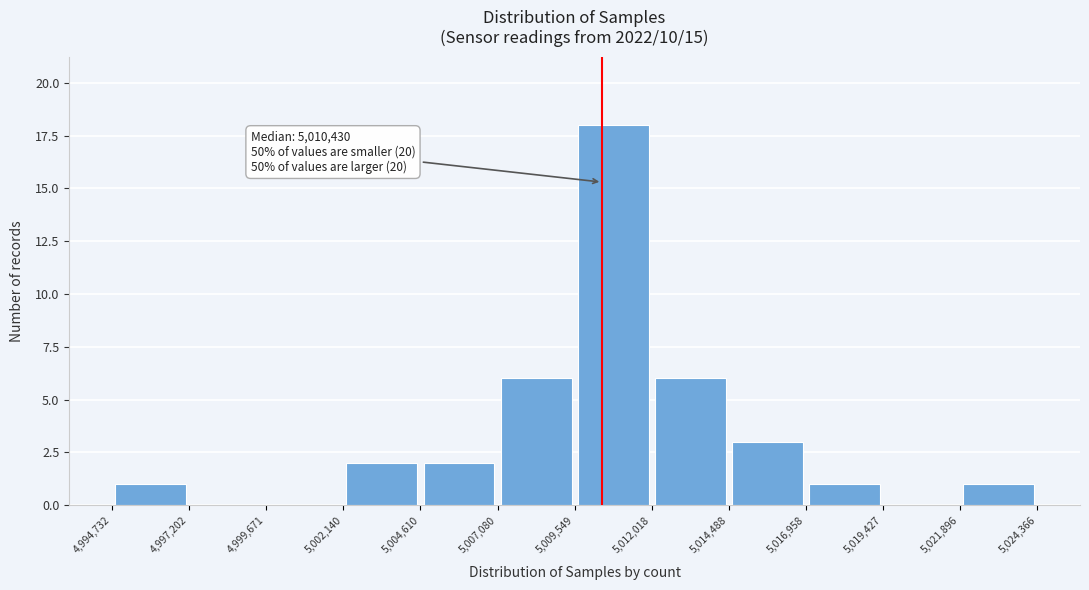

Which range on the x-axis has the tallest bar?

5,009,549 to 5,012,018